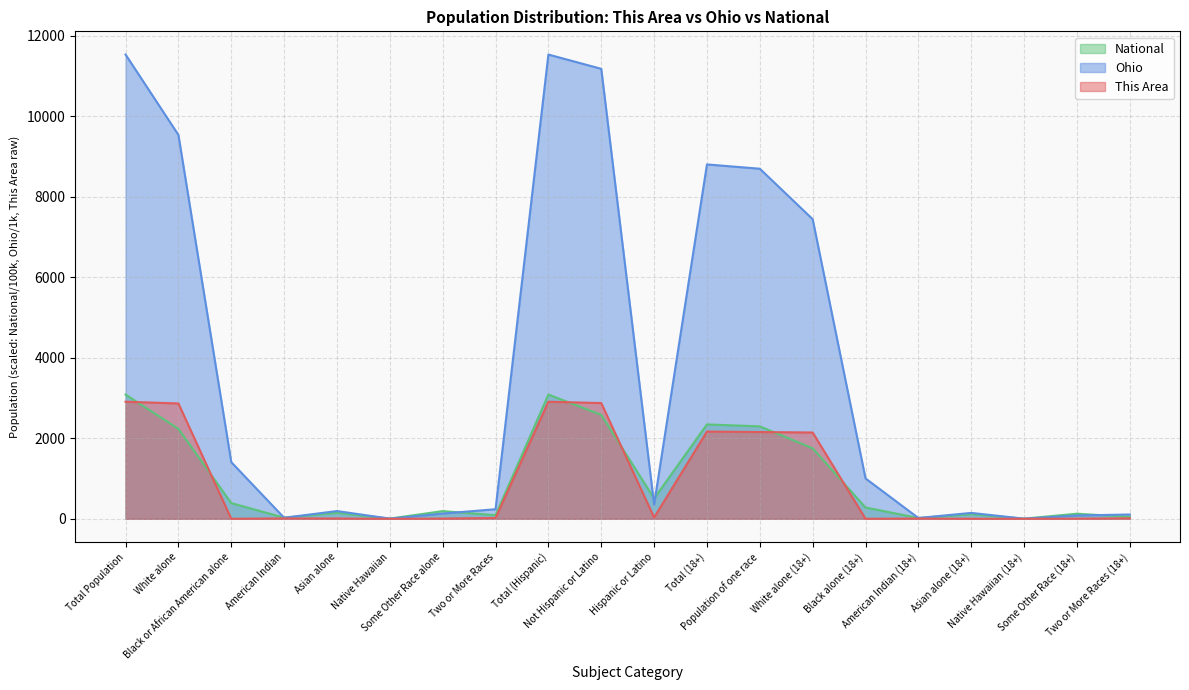

Reading left to right, transcribe all the data shown in this chart.

This Area: 2909.0	2866.0	1.0	9.0	7.0	0.0	5.0	20.0	2909.0	2876.0	33.0	2168.0	2156.0	2144.0	1.0	6.0	1.0	0.0	4.0	12.0
Ohio: 11536.5	9539.4	1407.7	25.3	192.2	4.1	130.0	237.8	11536.5	11181.8	354.7	8805.8	8699.1	7444.5	1003.1	19.6	146.5	2.8	82.5	106.7
National: 3087.5	2235.5	389.3	29.3	146.7	5.4	191.1	90.1	3087.5	2582.7	504.8	2345.6	2297.2	1751.3	280.9	20.4	114.2	3.8	126.5	48.4